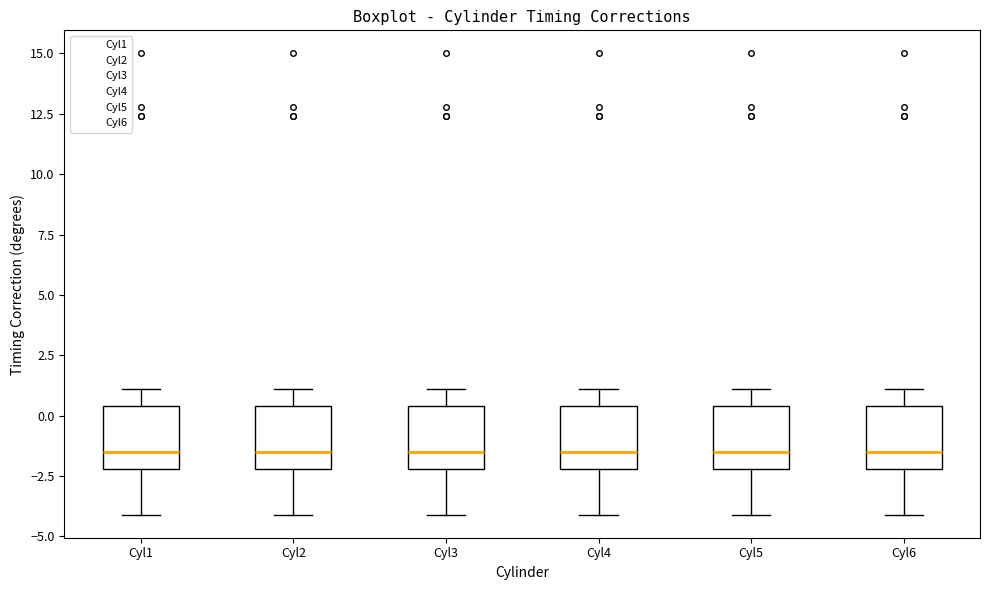

Reading left to right, read every box against the y-axis: the position of its median line, the range the box covers, and the ends of its whiskers. The values are not printed on the chart, so give them approximately, as read against the axis.

Cyl1: median -1.5, box -2.0 to 0.5, whiskers -4.0 to 1.0
Cyl2: median -1.5, box -2.0 to 0.5, whiskers -4.0 to 1.0
Cyl3: median -1.5, box -2.0 to 0.5, whiskers -4.0 to 1.0
Cyl4: median -1.5, box -2.0 to 0.5, whiskers -4.0 to 1.0
Cyl5: median -1.5, box -2.0 to 0.5, whiskers -4.0 to 1.0
Cyl6: median -1.5, box -2.0 to 0.5, whiskers -4.0 to 1.0